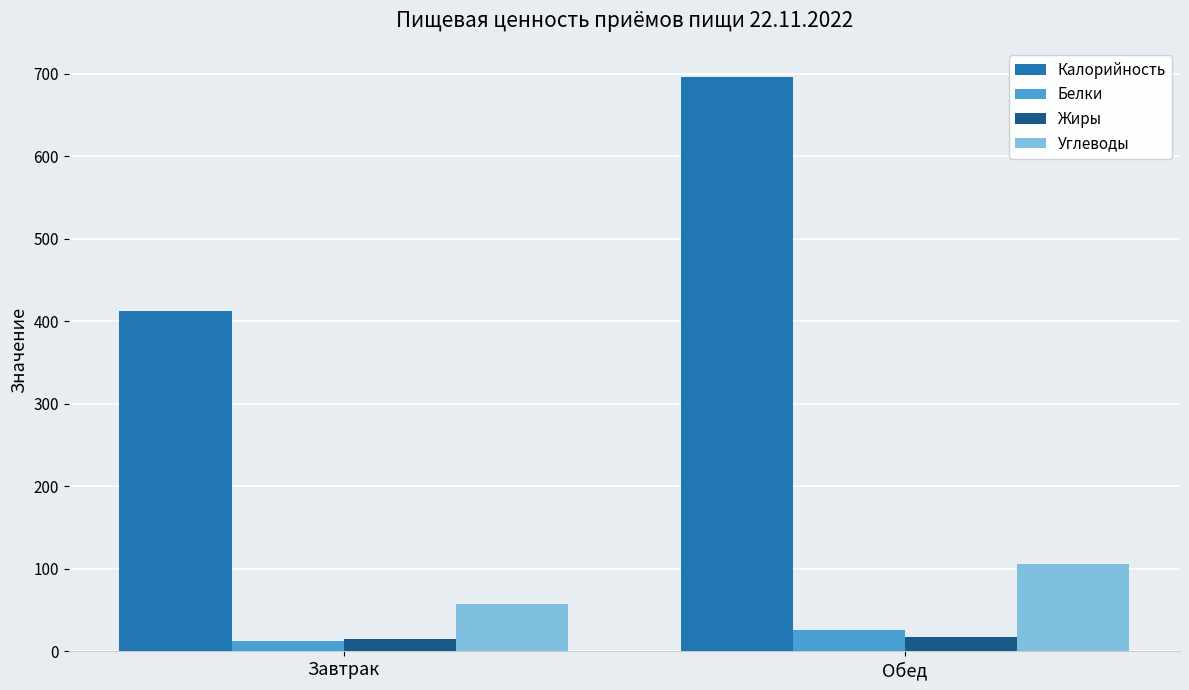

Which series has the largest range (max minus min)?

Калорийность